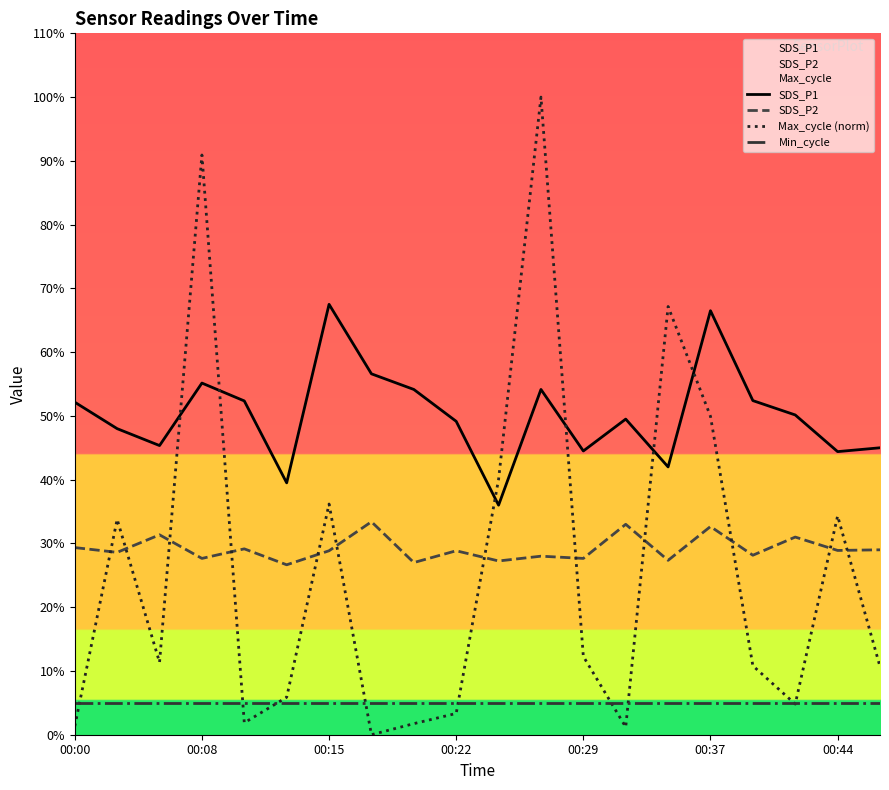

How many positive values does the Max_cycle (norm) series have?

19